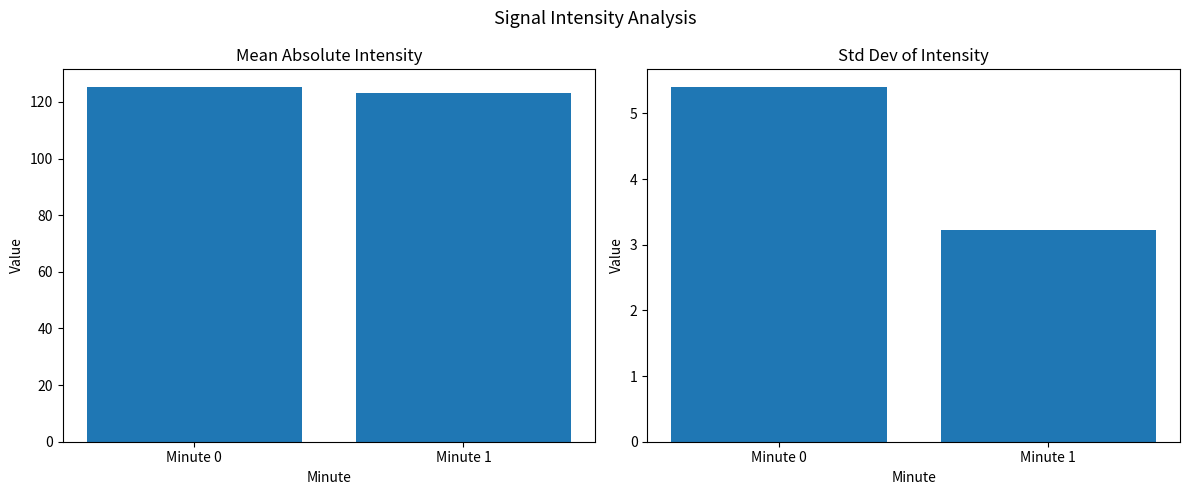

What value does the Std Dev Intensity (dBm) series have at Minute 1?

3.2